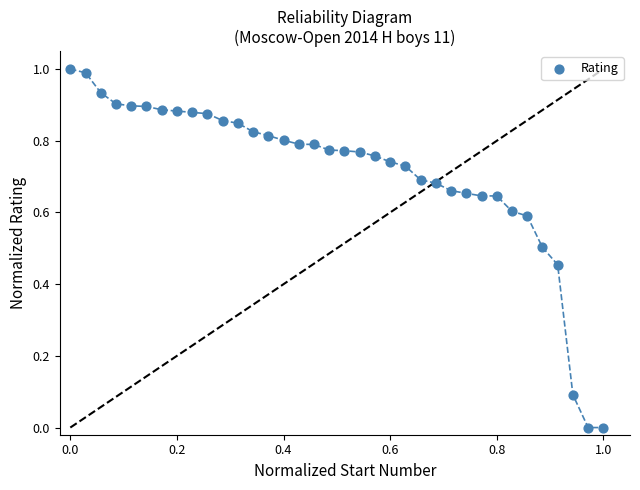

What is the range of X values (max minus min)?

1.0